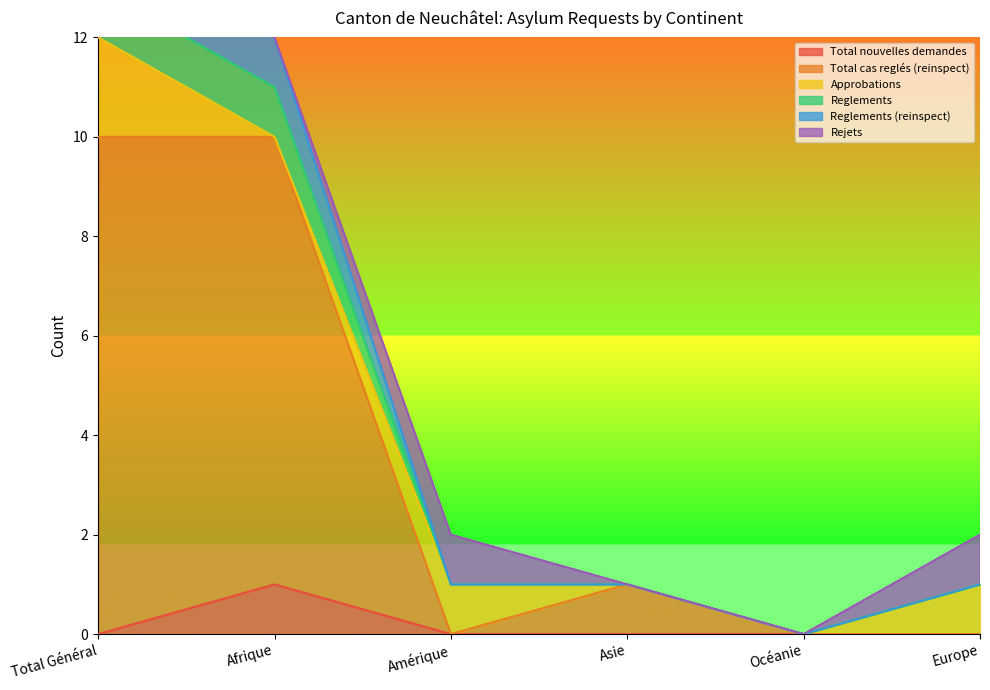

Count the number of categories in the chart.

6